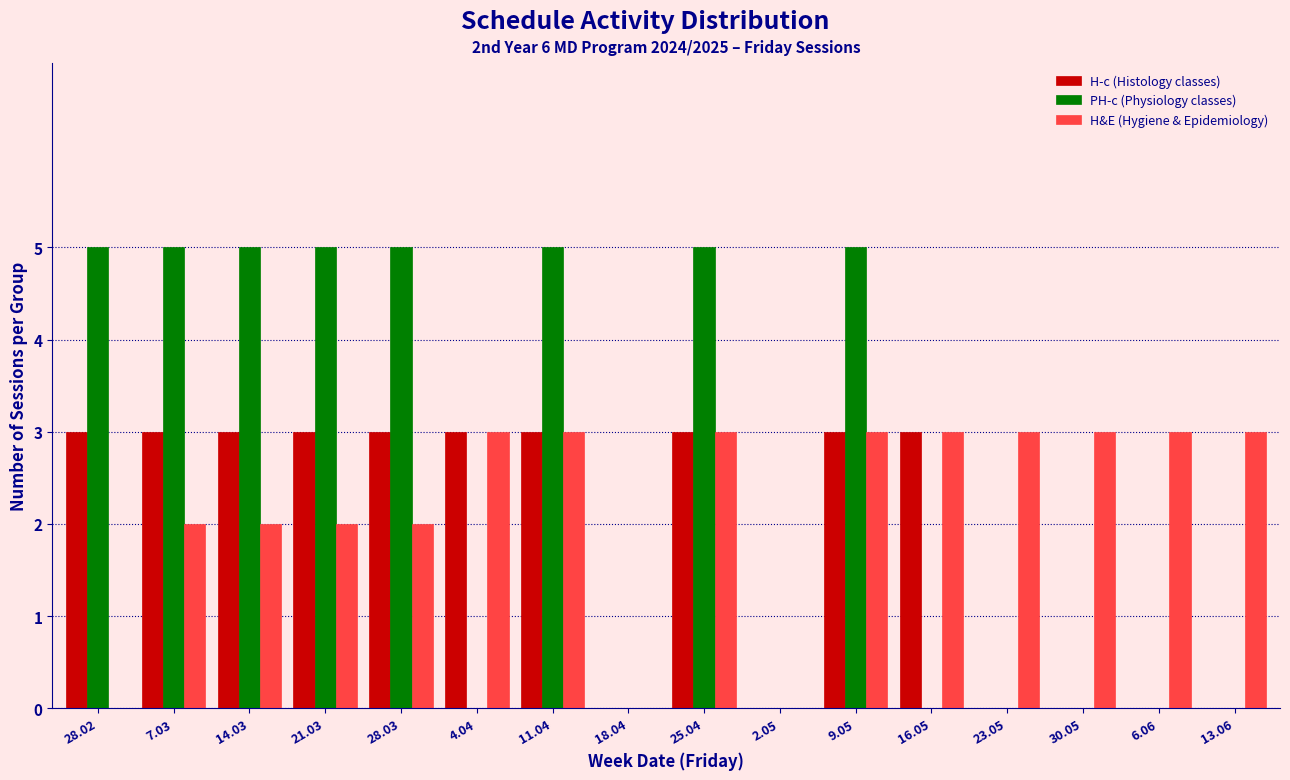

The H&E (Hygiene & Epidemiology) series shows 3 at 9.05. True or false?

True